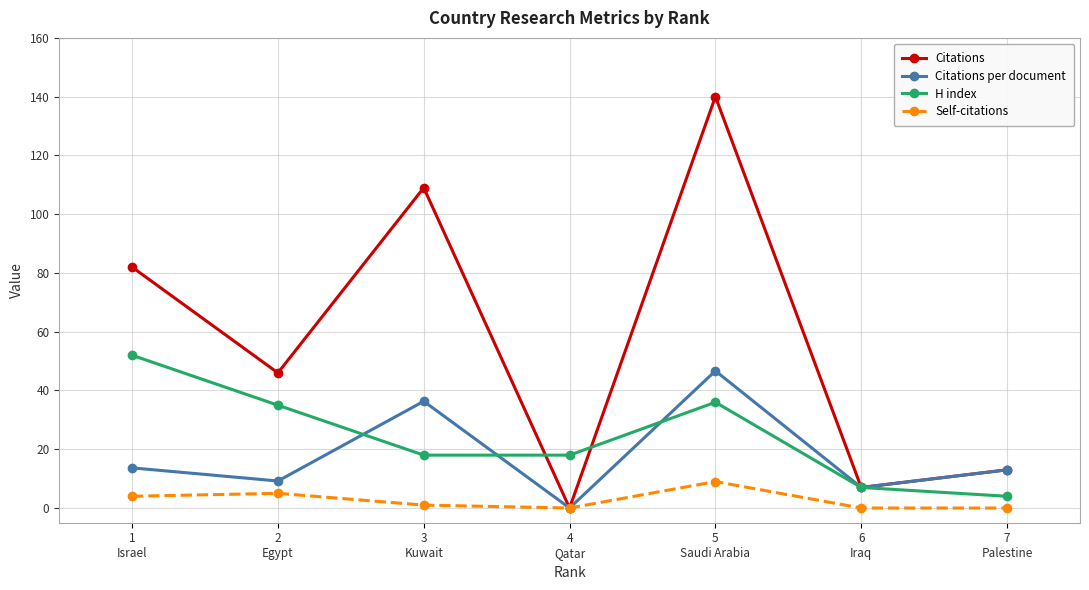

At which label does Citations first exceed 46?

1
Israel